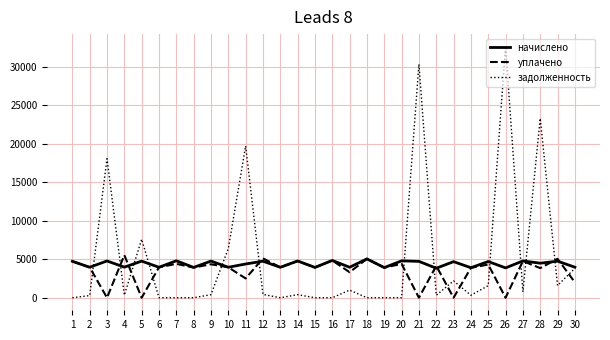

Which series ends up on top after the final intersection of уплачено and задолженность?

задолженность